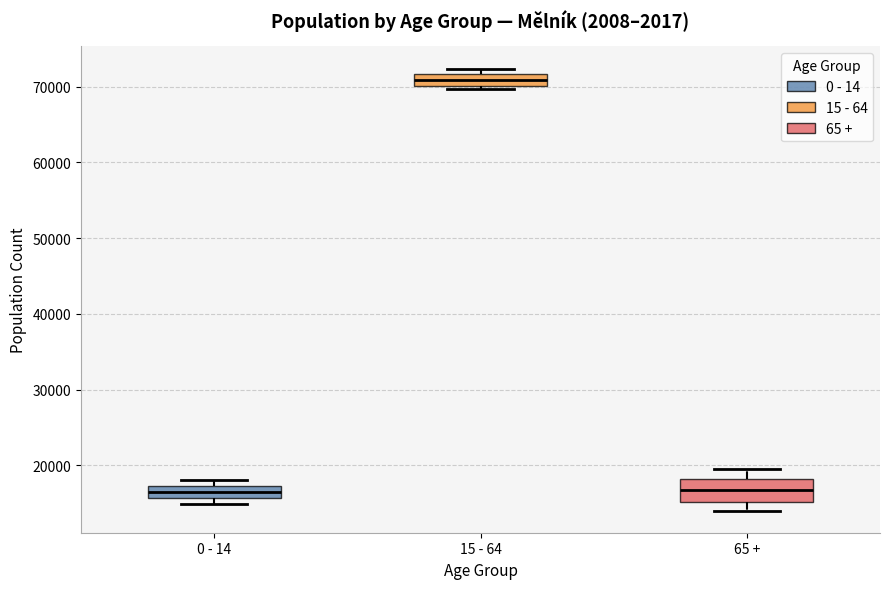

Which box is the tallest, from its lower edge to its upper edge?

65 +